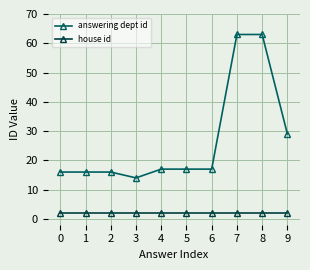

True or false: answering dept id and house id cross at least once.

False